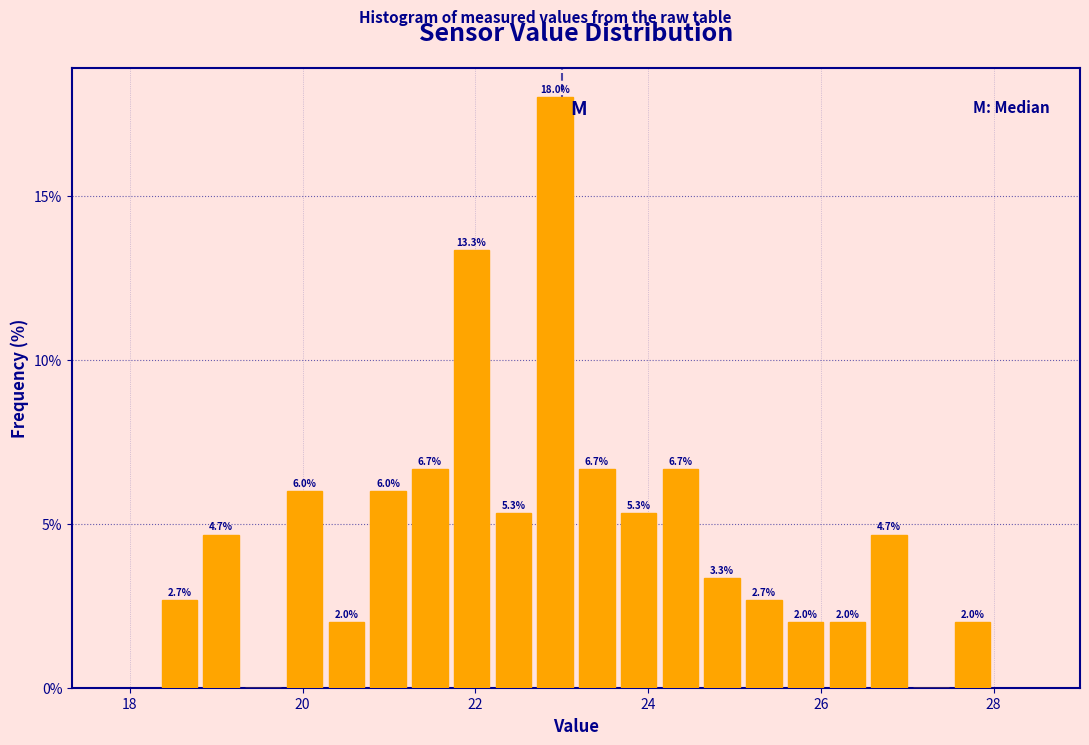

Read against the x-axis, roughly where is the centre of the tallest bar?

23.0